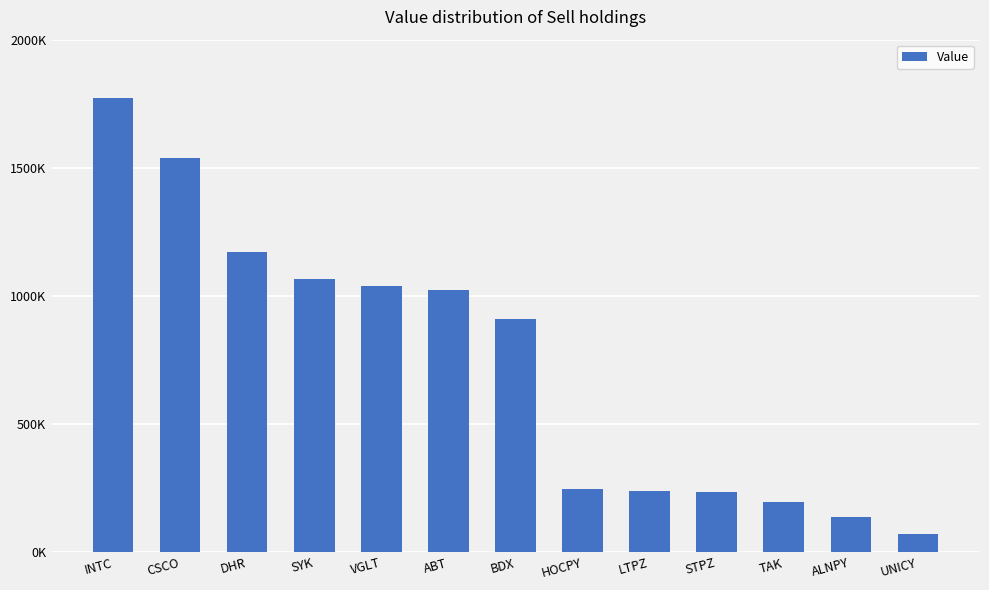

Are the bars horizontal?

No